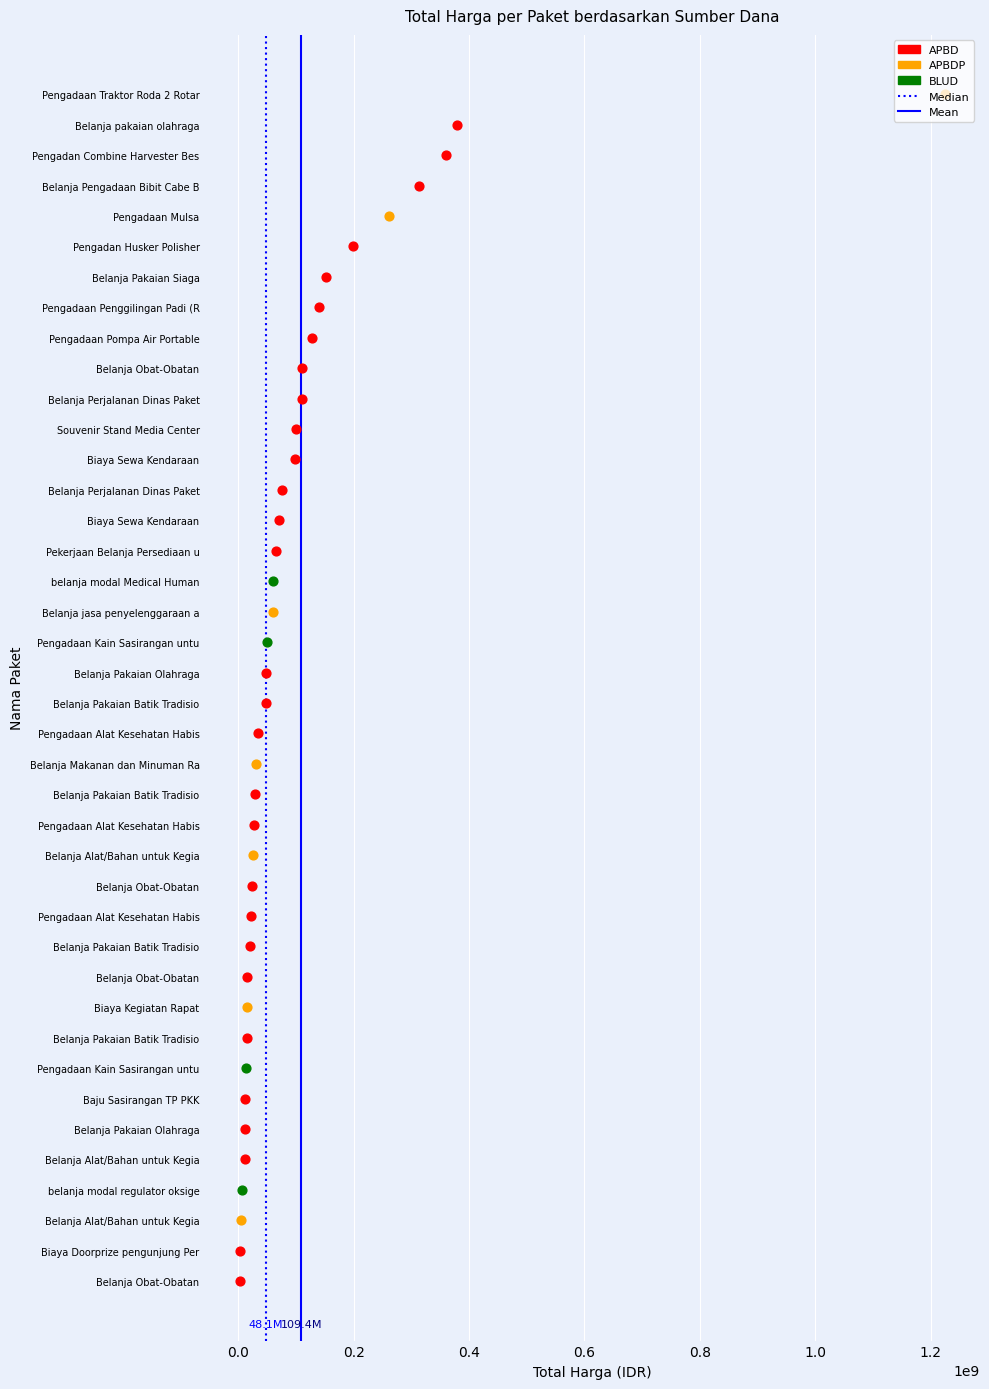

Which series reaches the maximum Y coordinate?

Median